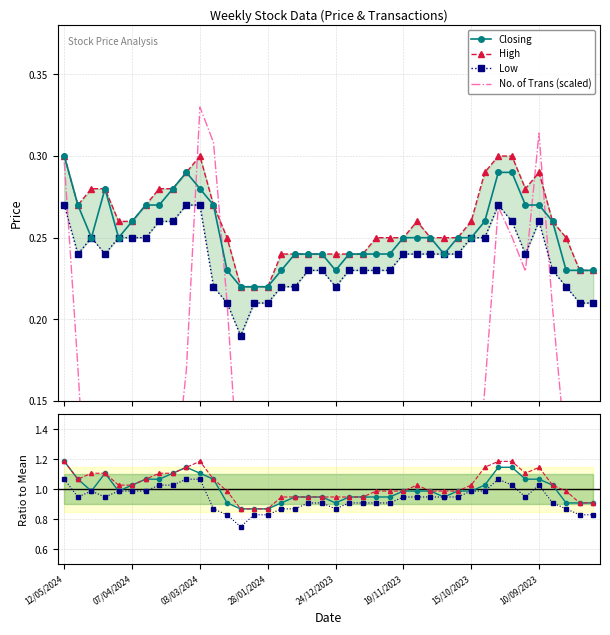

List the labels in order of Closing value, smallest first.

11/02/2024, 04/02/2024, 28/01/2024, 18/02/2024, 21/01/2024, 24/12/2023, 27/08/2023, 20/08/2023, 13/08/2023, 14/01/2024, 07/01/2024, 31/12/2023, 17/12/2023, 10/12/2023, 03/12/2023, 26/11/2023, 29/10/2023, 28/04/2024, 14/04/2024, 19/11/2023, 12/11/2023, 05/11/2023, 22/10/2023, 15/10/2023, 07/04/2024, 08/10/2023, 03/09/2023, 05/05/2024, 31/03/2024, 24/03/2024, 25/02/2024, 17/09/2023, 10/09/2023, 21/04/2024, 17/03/2024, 03/03/2024, 10/03/2024, 01/10/2023, 24/09/2023, 12/05/2024